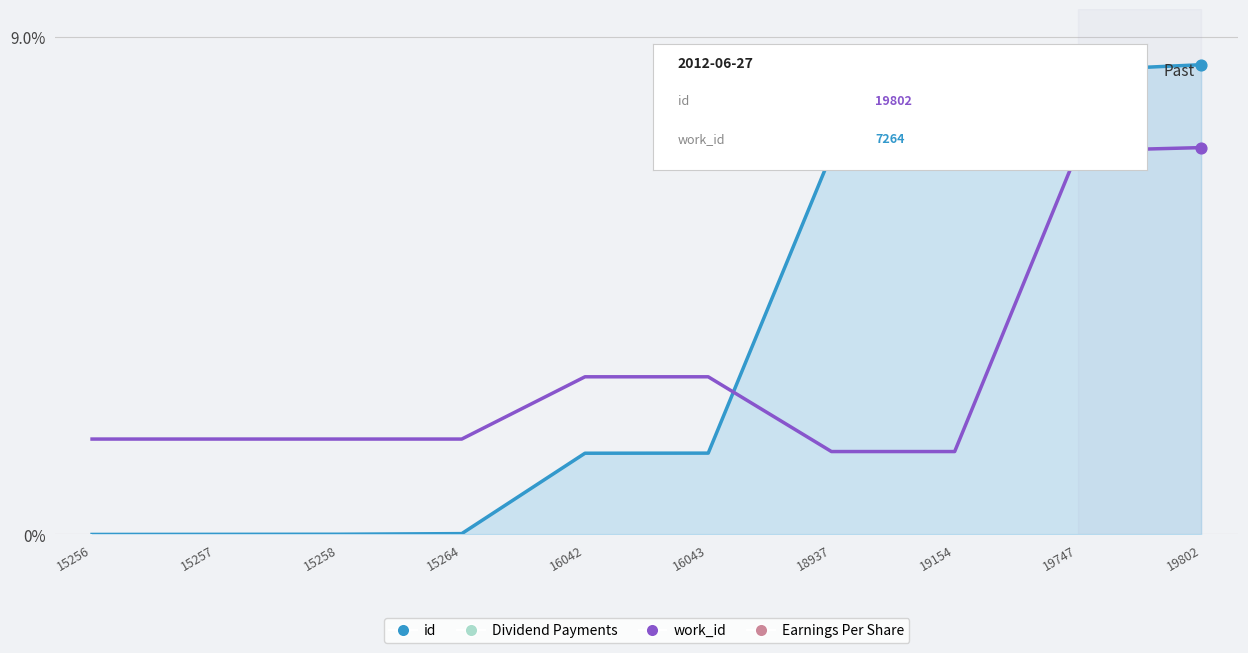

Which series reaches the maximum Y coordinate?

id